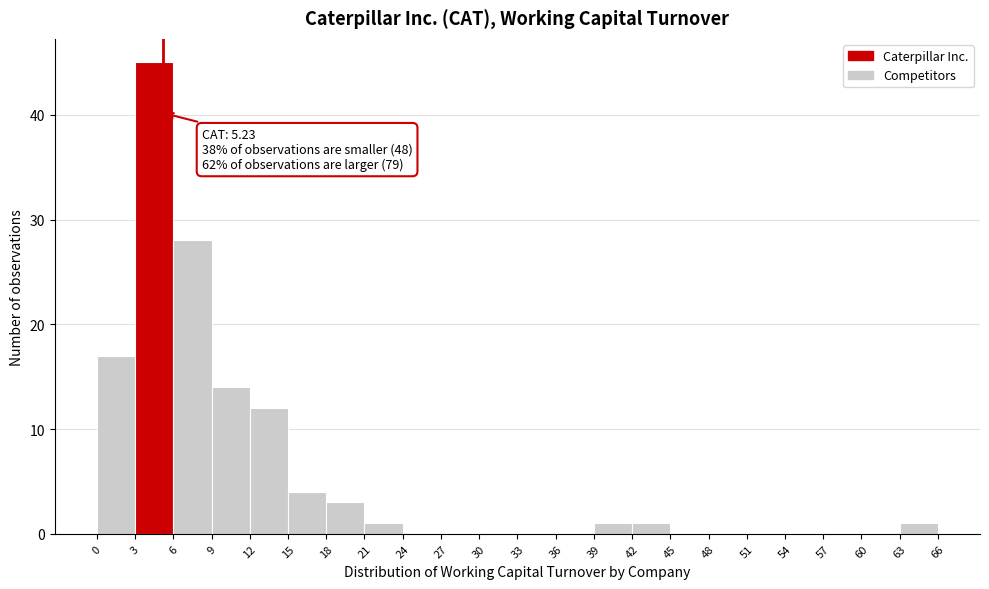

Which range on the x-axis has the tallest bar?

3 to 6